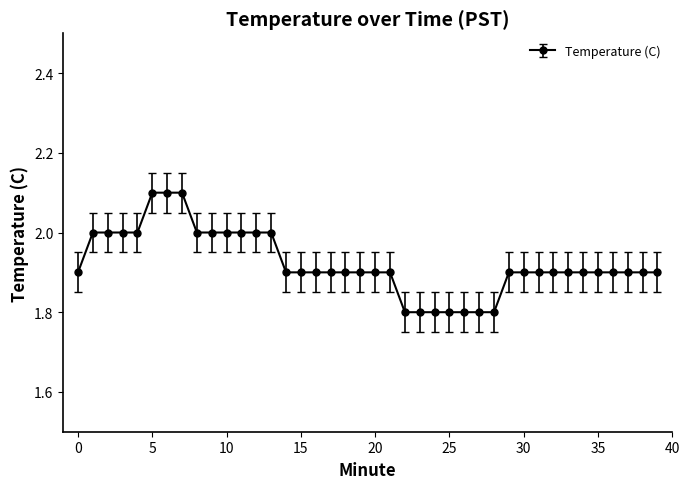

What is the sum of all values?

76.9